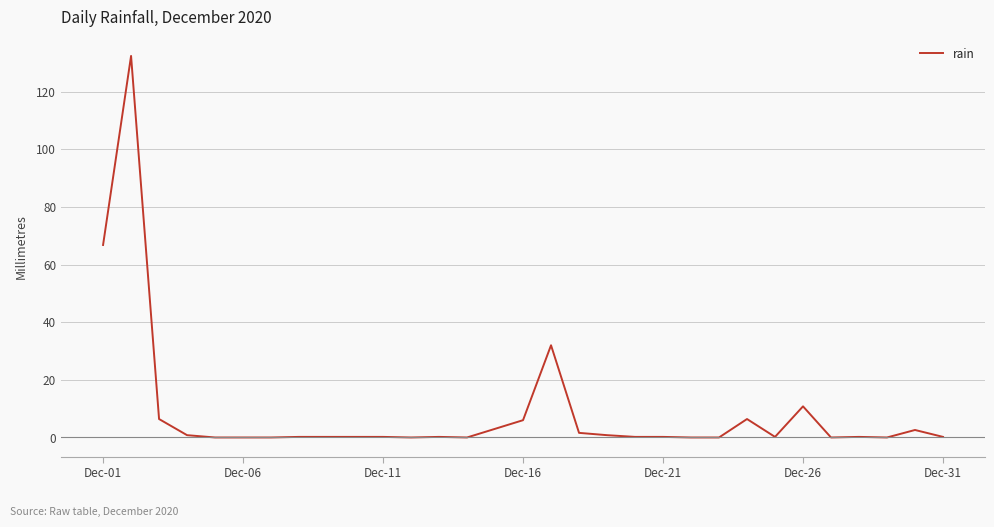

What is the maximum value shown in the chart?

132.4